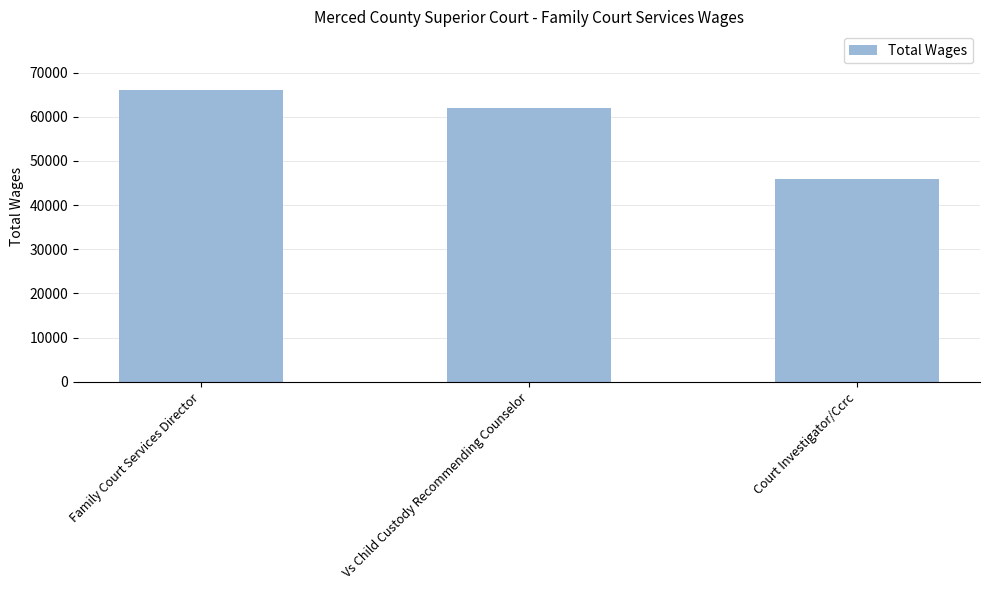

Reading left to right, what are all the values shown in this chart?

Family Court Services Director=66109	Vs Child Custody Recommending Counselor=62006	Court Investigator/Ccrc=45897